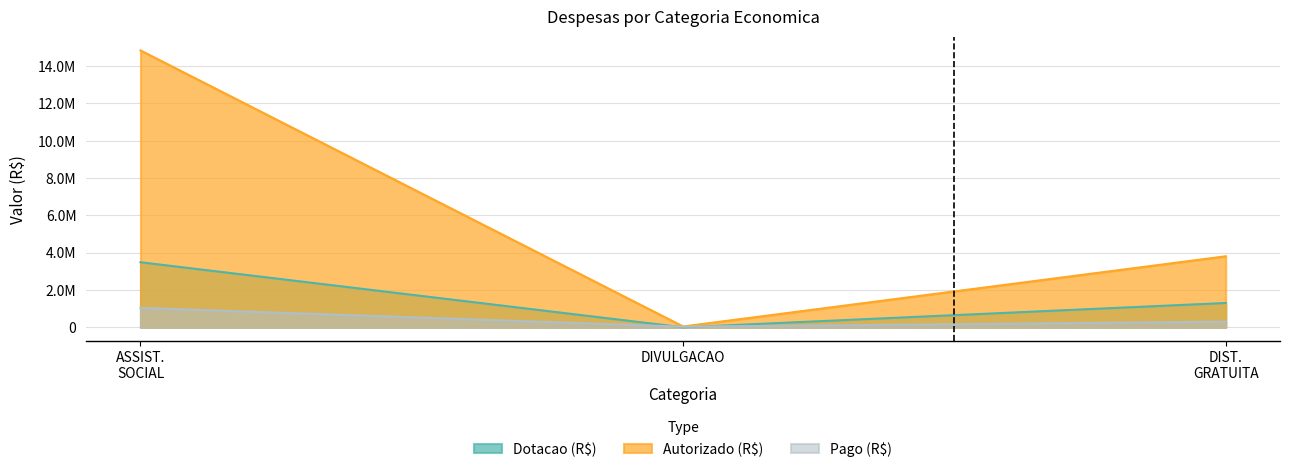

What is the difference between the maximum and second lowest values in the Autorizado (R$) series?

11035419.0